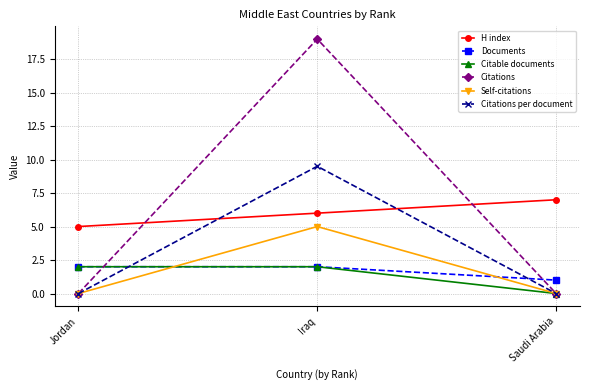

Between Jordan and Iraq, which series saw the biggest shift?

Citations